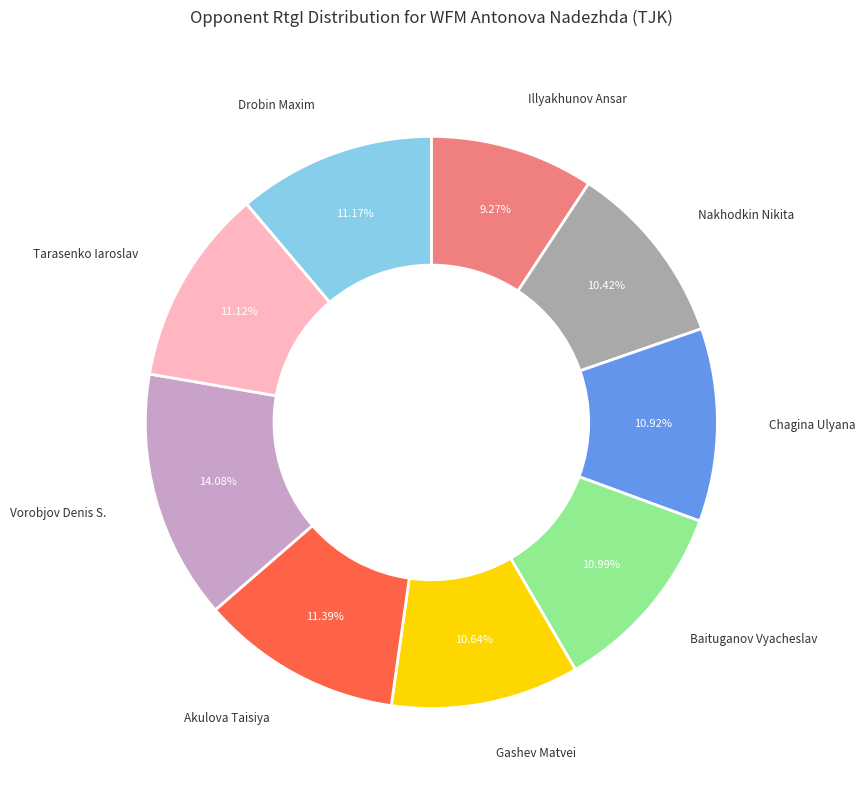

Is there a majority slice in this chart?

No